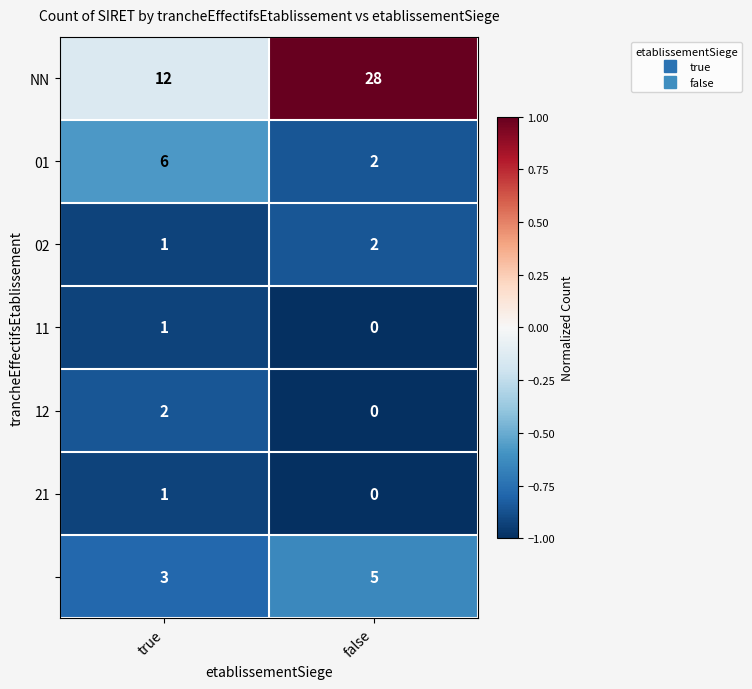

What is the spread (max minus min) of values at true?

11